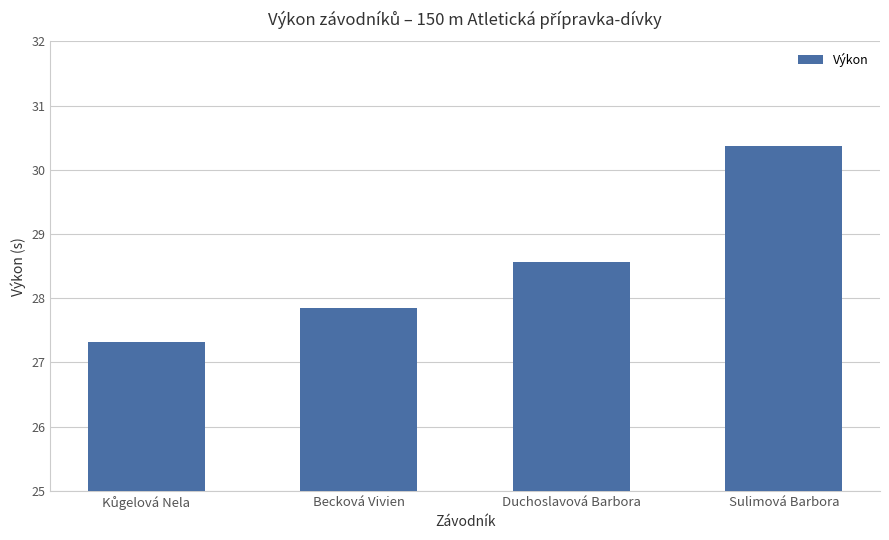

The value at Becková Vivien is 43.7. True or false?

False